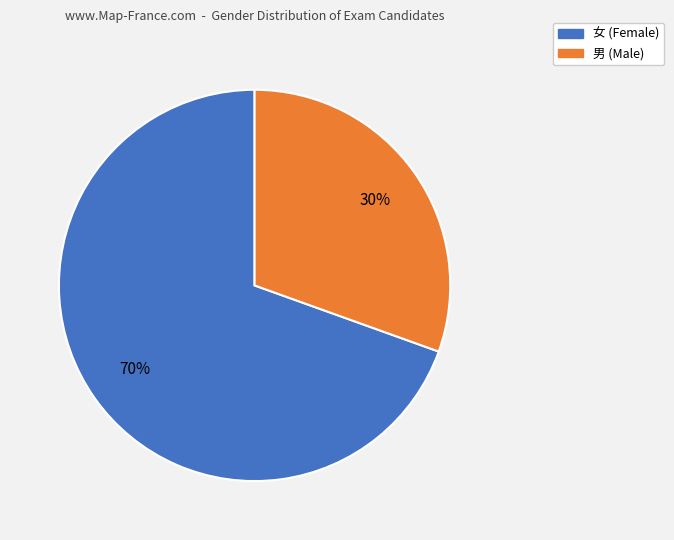

Is it true that 女 is 82% of the pie?

False